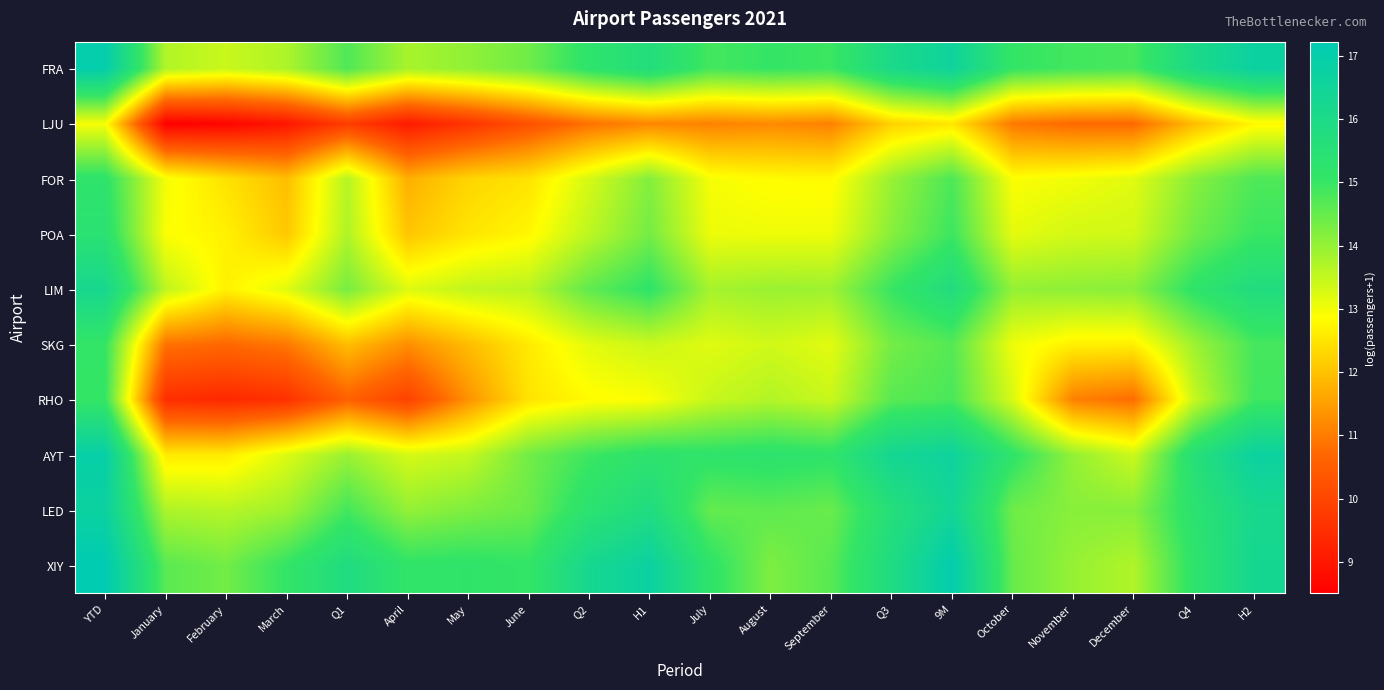

Reading left to right, list all the values displayed in this chart.

FRA: YTD=17.0	January=13.7	February=13.4	March=13.7	Q1=14.7	April=13.8	May=14.0	June=14.4	Q2=15.2	H1=15.7	July=14.9	August=15.0	September=14.9	Q3=16.0	9M=16.6	October=15.0	November=14.9	December=14.8	Q4=16.0	H2=16.7
LJU: YTD=13.0	January=8.5	February=8.6	March=9.0	Q1=9.8	April=9.1	May=9.6	June=10.2	Q2=10.9	H1=11.2	July=11.1	August=11.2	September=11.1	Q3=12.2	9M=12.5	October=11.0	November=10.7	December=10.7	Q4=11.9	H2=12.8
FOR: YTD=15.2	January=13.0	February=12.5	March=12.0	Q1=13.6	April=11.7	May=12.3	June=12.5	Q2=13.3	H1=14.2	July=13.0	August=12.8	September=12.8	Q3=14.0	9M=14.8	October=12.9	November=13.0	December=13.2	Q4=14.1	H2=14.7
POA: YTD=15.4	January=12.9	February=12.7	March=12.1	Q1=13.7	April=12.1	May=12.5	June=12.8	Q2=13.6	H1=14.3	July=13.1	August=13.0	September=13.0	Q3=14.1	9M=14.9	October=13.1	November=13.3	December=13.4	Q4=14.4	H2=15.0
LIM: YTD=16.2	January=13.6	February=12.7	March=13.2	Q1=14.3	April=13.2	May=13.5	June=13.6	Q2=14.6	H1=15.1	July=13.8	August=13.9	September=13.9	Q3=15.0	9M=15.8	October=14.0	November=14.1	December=14.1	Q4=15.2	H2=15.8
SKG: YTD=15.1	January=10.9	February=10.7	March=11.0	Q1=11.9	April=11.3	May=11.9	June=12.6	Q2=13.2	H1=13.4	July=13.2	August=13.4	September=13.2	Q3=14.3	9M=14.7	October=13.0	November=12.7	December=12.7	Q4=13.9	H2=14.8
RHO: YTD=15.0	January=9.5	February=9.4	March=9.6	Q1=10.6	April=9.9	May=11.3	June=12.5	Q2=12.8	H1=12.9	July=13.5	August=13.7	September=13.4	Q3=14.6	9M=14.8	October=13.3	November=11.1	December=10.8	Q4=13.5	H2=14.9
AYT: YTD=16.9	January=12.6	February=12.6	March=13.2	Q1=13.9	April=13.3	May=13.5	June=14.4	Q2=14.9	H1=15.2	July=15.2	August=15.3	September=15.2	Q3=16.3	9M=16.6	October=15.2	November=14.0	December=13.4	Q4=15.6	H2=16.7
LED: YTD=16.7	January=13.7	February=13.6	March=13.9	Q1=14.9	April=14.0	May=14.2	June=14.4	Q2=15.3	H1=15.8	July=14.5	August=14.6	September=14.5	Q3=15.6	9M=16.4	October=14.4	November=14.1	December=14.1	Q4=15.3	H2=16.2
XIY: YTD=17.2	January=14.6	February=14.4	March=15.1	Q1=15.8	April=15.1	May=15.2	June=15.1	Q2=16.2	H1=16.7	July=15.2	August=14.2	September=14.6	Q3=15.9	9M=17.1	October=14.5	November=14.0	December=13.7	Q4=15.2	H2=16.3